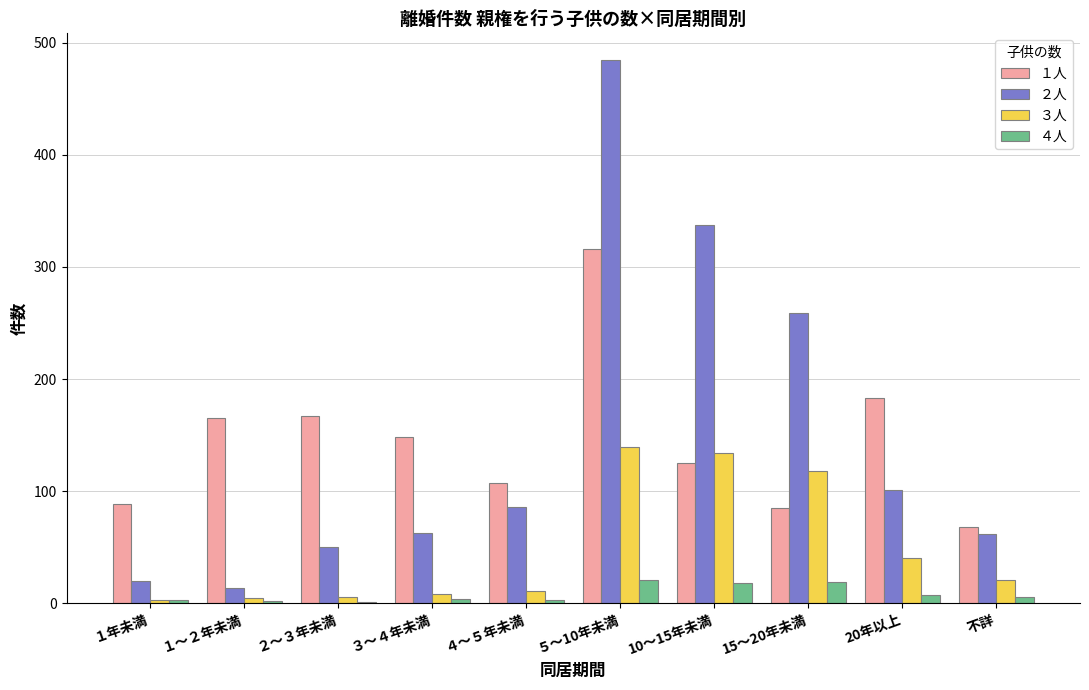

Between １～２年未満 and 不詳, which series saw the biggest shift?

１人